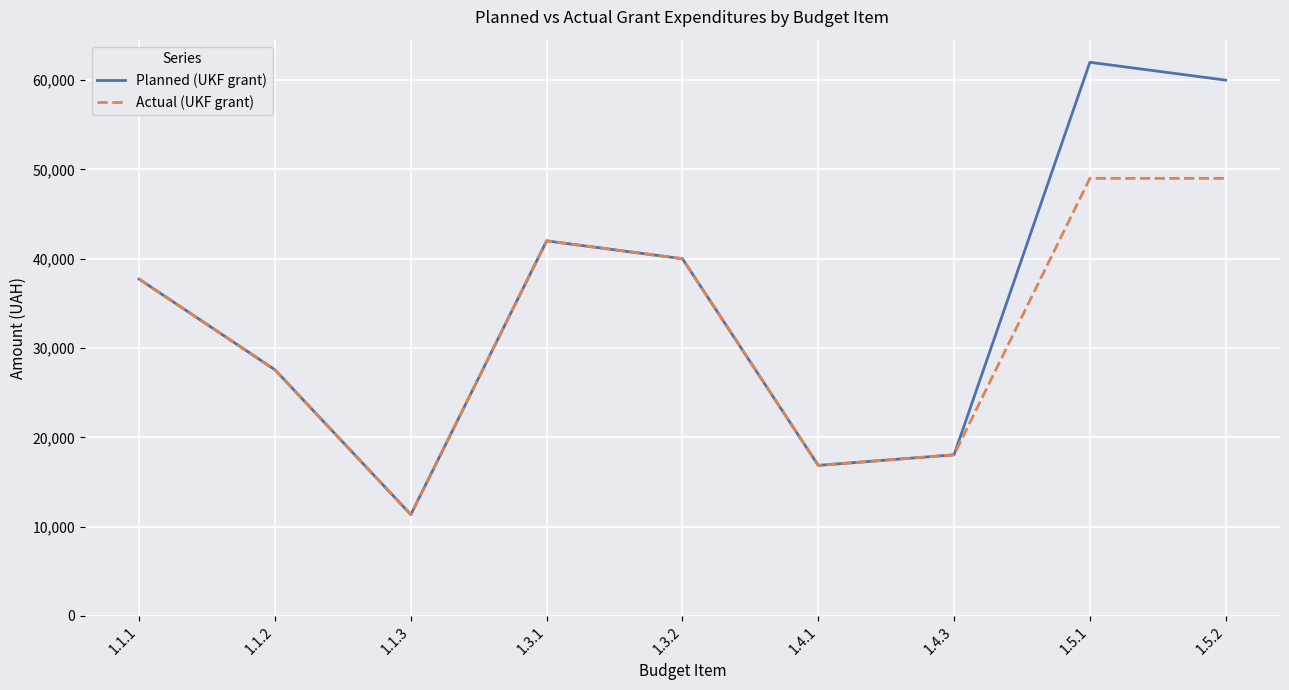

Is it true that Planned (UKF grant) equals 2678.5 at 1.1.3?

False